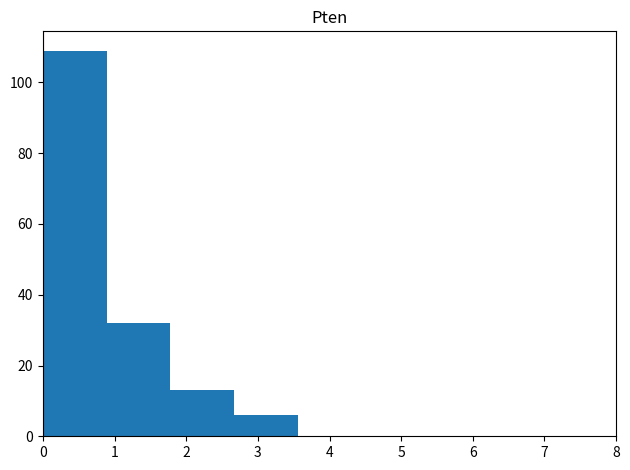

Reading left to right, transcribe this chart: for each bar, give the range it covers on the x-axis and its height. Neither the bar edges nor the heights are printed on the chart, so give them approximately, as read against the axes.

0.0 to 0.9: 110
0.9 to 1.8: 32
1.8 to 2.7: 14
2.7 to 3.6: 6
3.6 to 4.4: 0
4.4 to 5.3: 0
5.3 to 6.2: 0
6.2 to 7.1: 0
7.1 to 8.0: 0